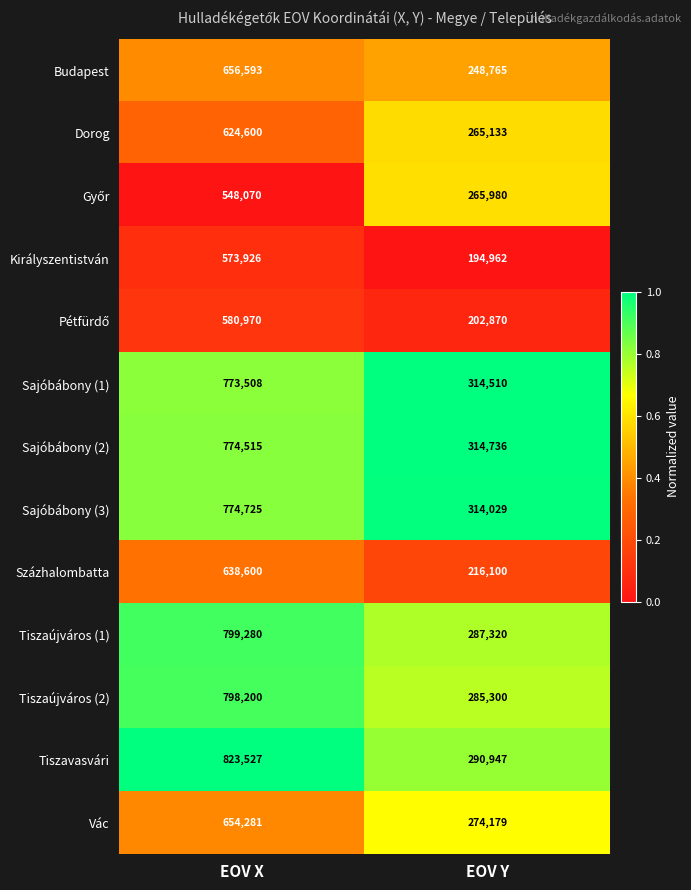

Read the Százhalombatta value at EOV X.

638600